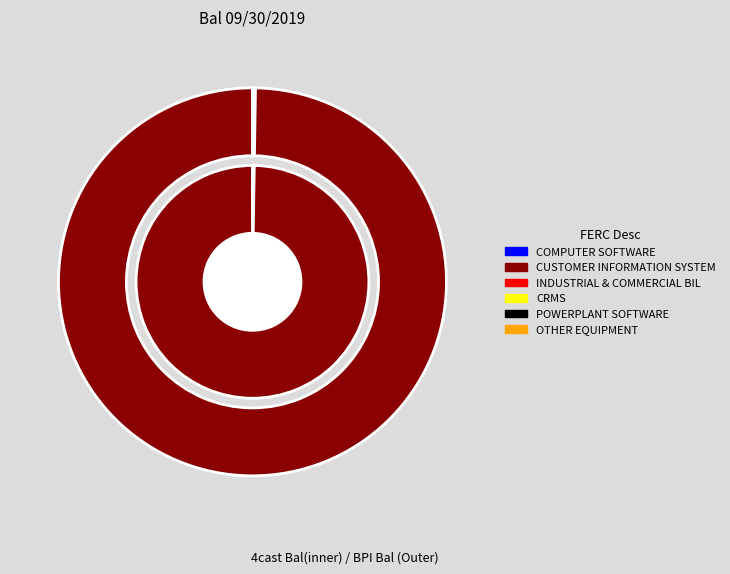

How many segments does this pie chart have?

6